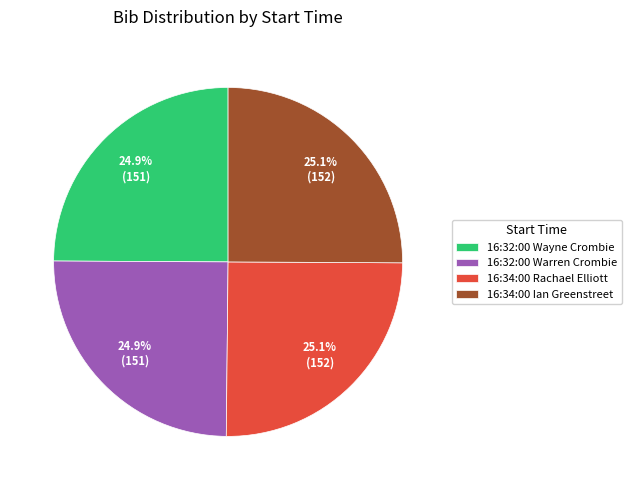

Approximately how many times larger is the value at 16:34:00 Rachael Elliott compared to 16:34:00 Ian Greenstreet?

1.0